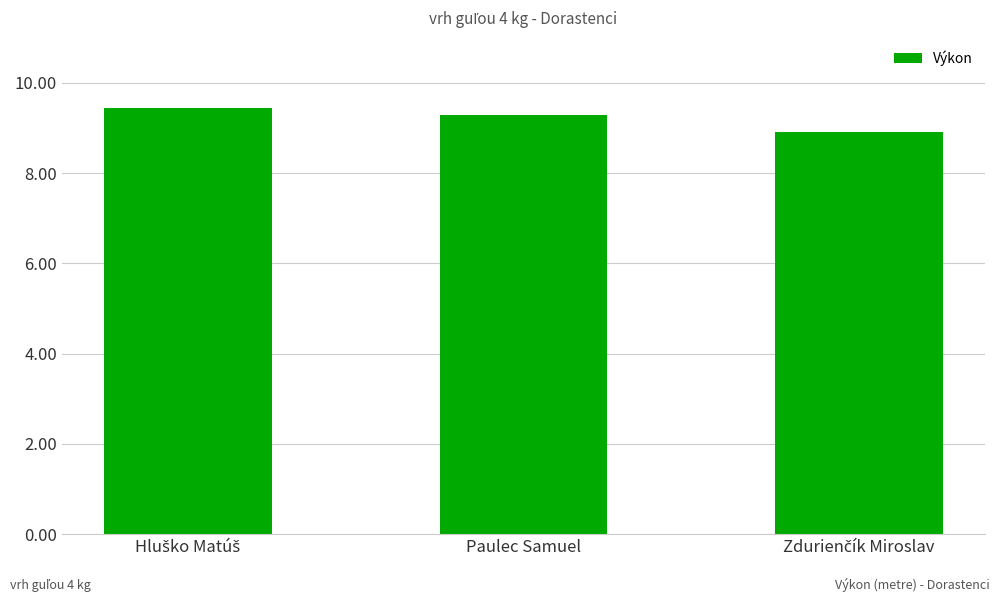

Does the chart contain stacked bars?

No